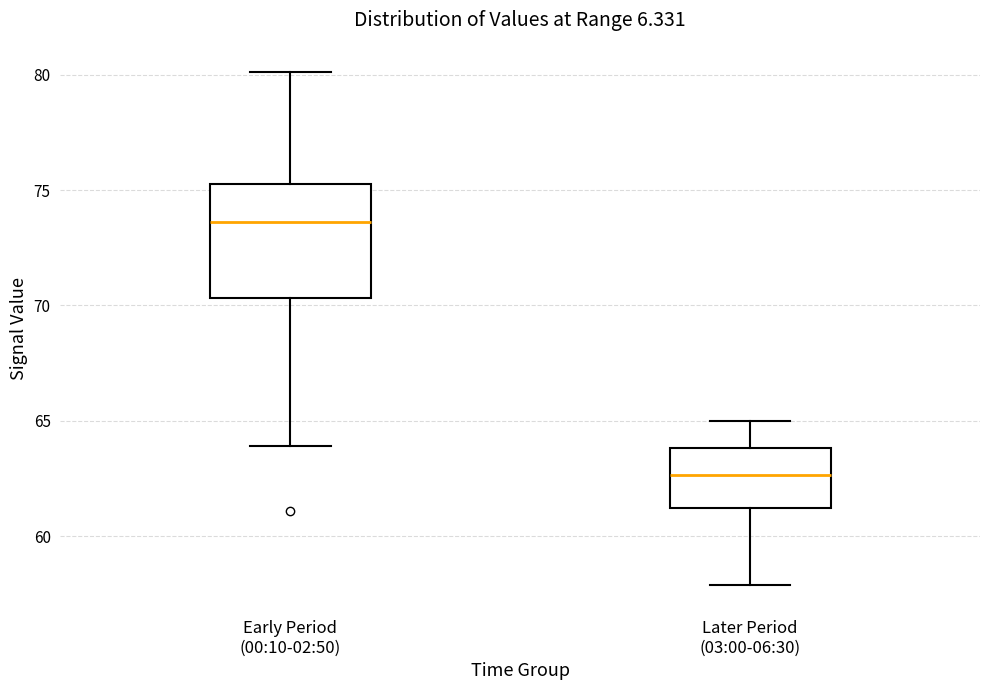

Reading left to right, transcribe this box plot: for each box, give where its median line is, the range the box spans, and where its two whiskers end, as read against the y-axis. The values are not printed on the chart, so give them approximately, as read against the axis.

Early Period (00:10-02:50): median 73.5, box 70.5 to 75.5, whiskers 64.0 to 80.0
Later Period (03:00-06:30): median 62.5, box 61.0 to 64.0, whiskers 58.0 to 65.0